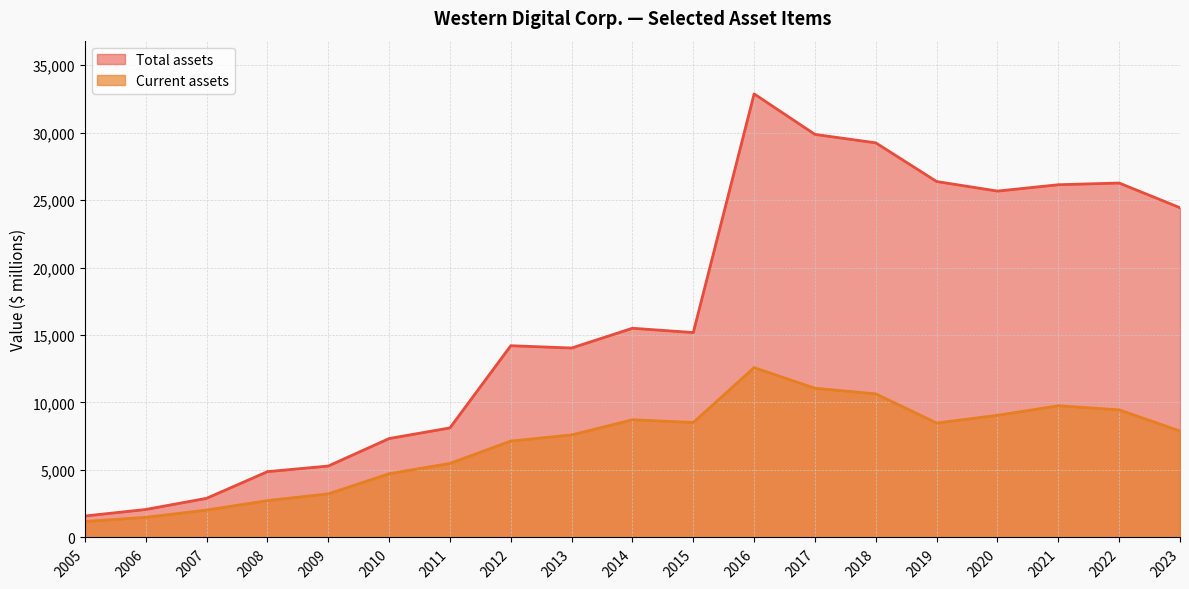

What is the total value across all series at 2005?

2770